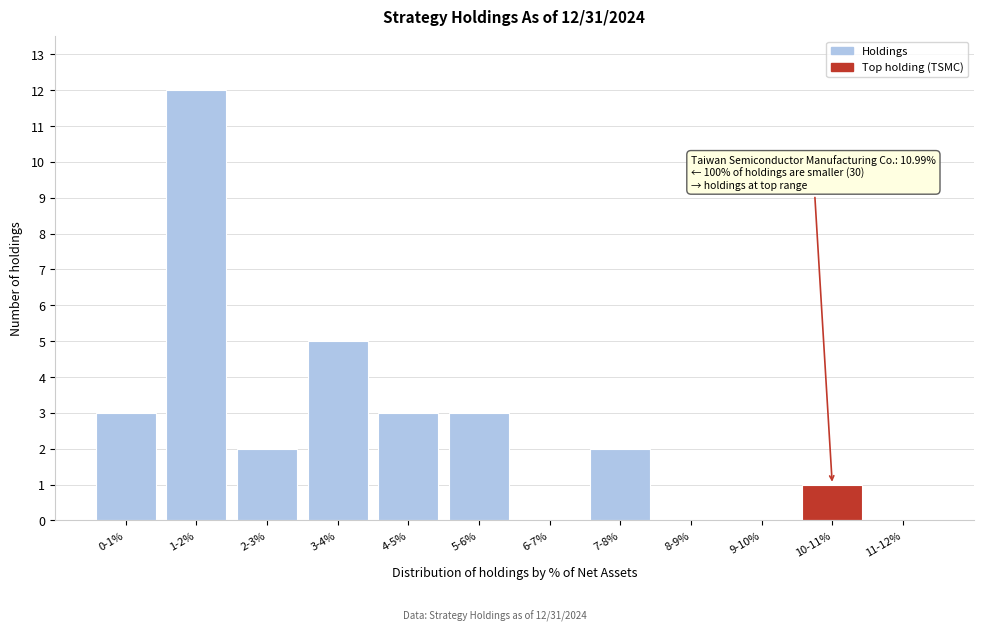

Reading left to right, transcribe all the data shown in this chart.

0-1%=3	1-2%=12	2-3%=2	3-4%=5	4-5%=3	5-6%=3	6-7%=0	7-8%=2	8-9%=0	9-10%=0	10-11%=1	11-12%=0